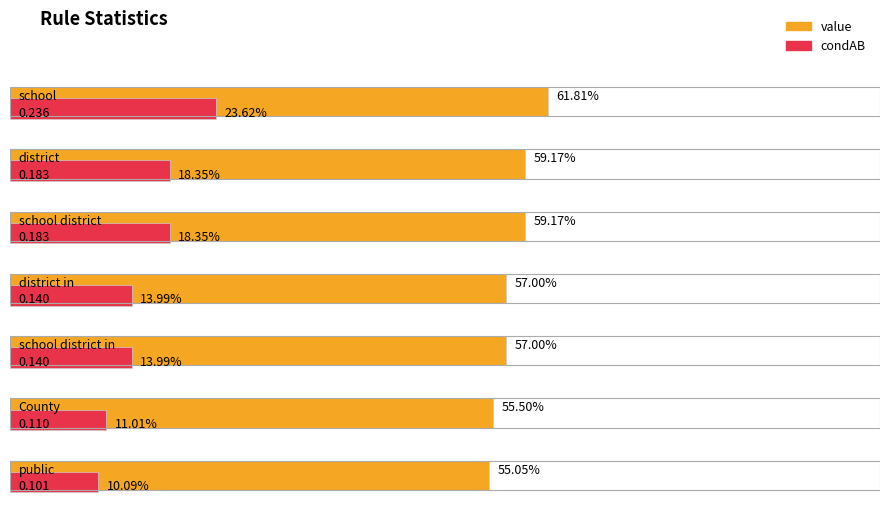

What position from the left is public?

7